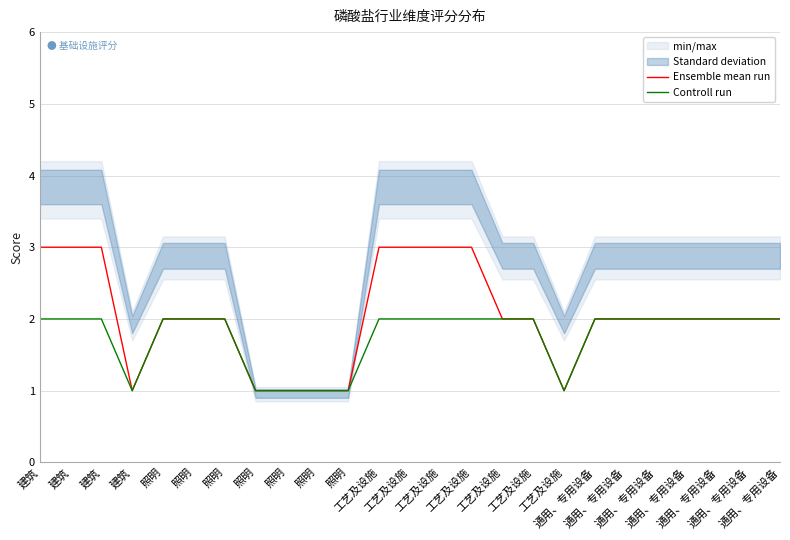

What is the sum of the Ensemble mean run values at 照明 and 通用、专用设备?

3